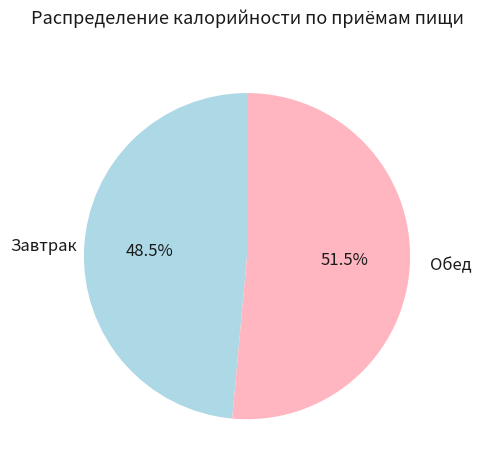

What is the total percentage of Обед and Завтрак?

100.0%